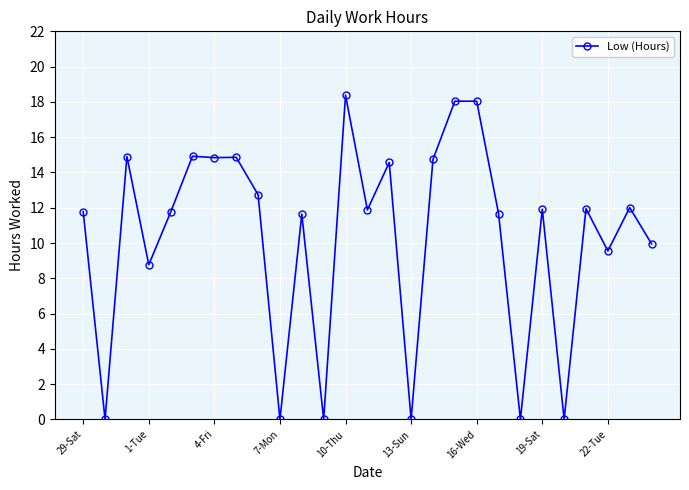

Is this an area chart (filled region under the line)?

No